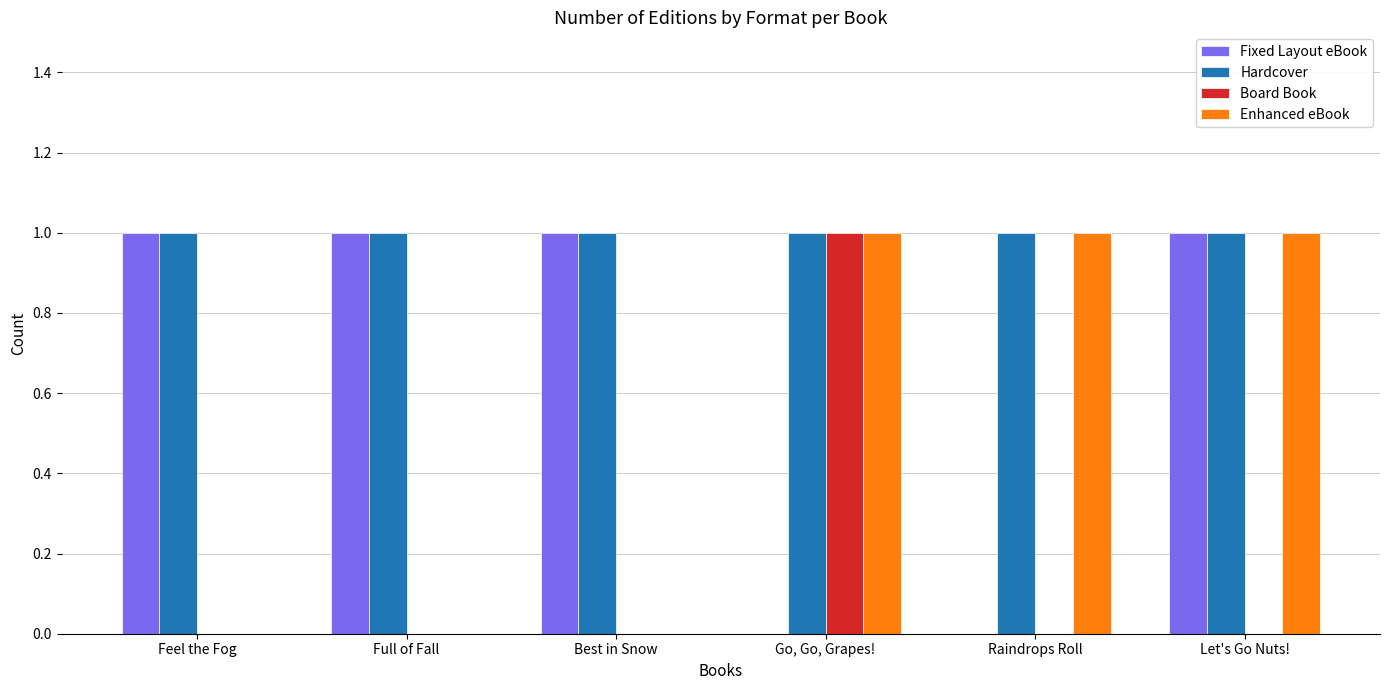

The value of Hardcover at Go, Go, Grapes! is 2. True or false?

False